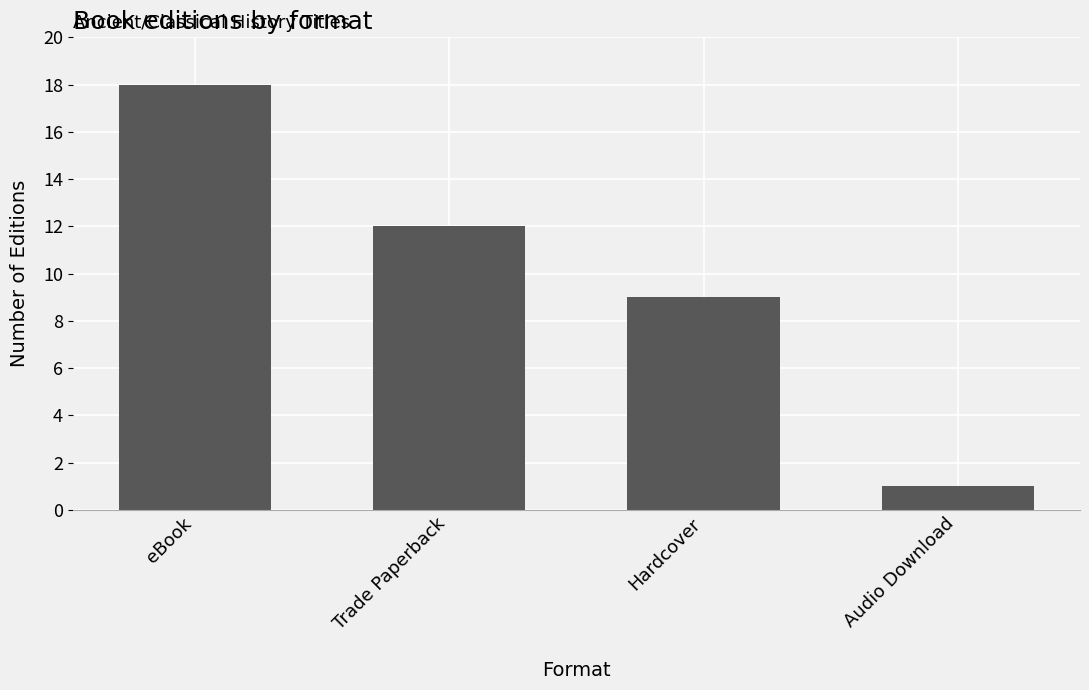

True or false: the data shows 1 at Audio Download.

True